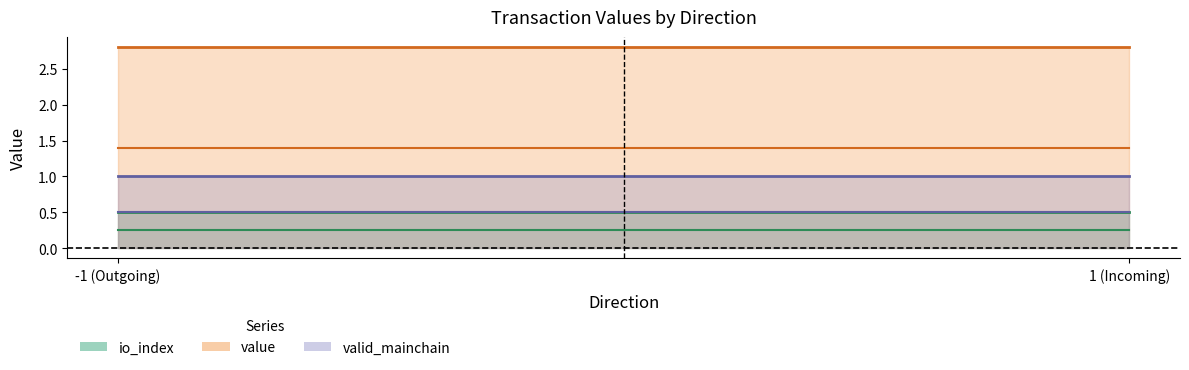

Is the value of value at -1 greater than the value of io_index at -1?

Yes